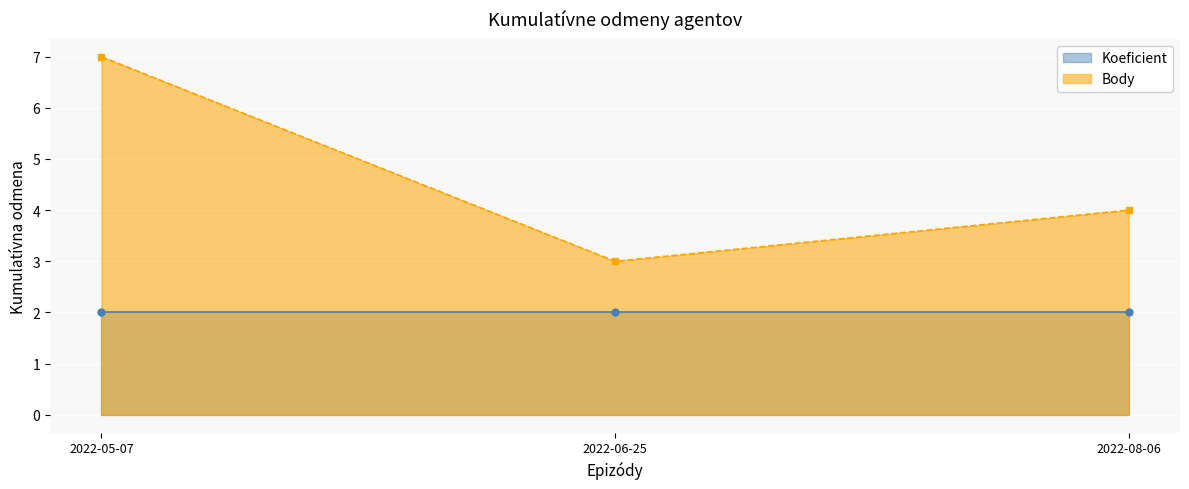

Between 2022-08-06 and 2022-05-07, which is larger?

2022-05-07